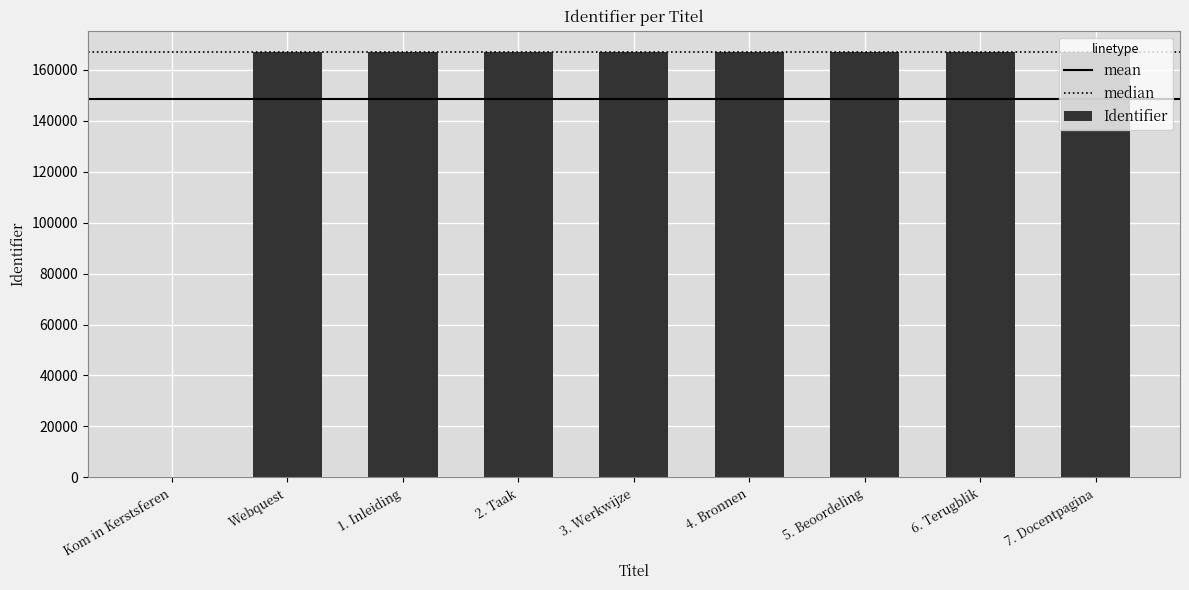

The value at 4. Bronnen is 59059. True or false?

False